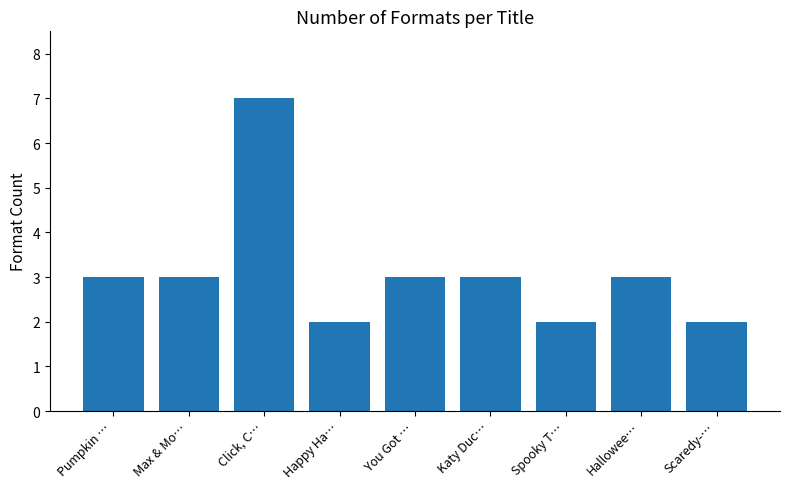

Reading left to right, what are all the values shown in this chart?

3	3	7	2	3	3	2	3	2